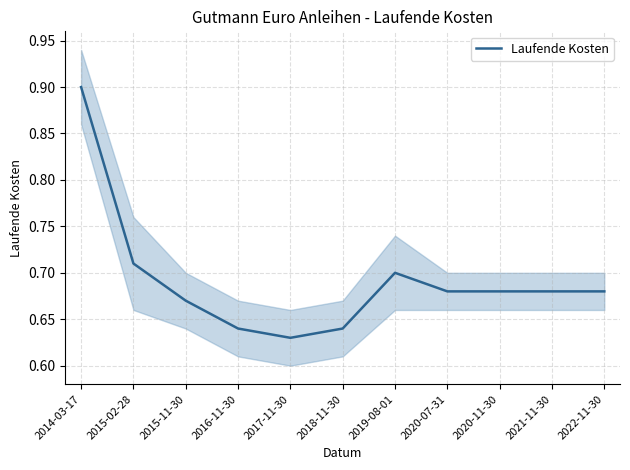

What is the label of the 8th point from the right?

2016-11-30